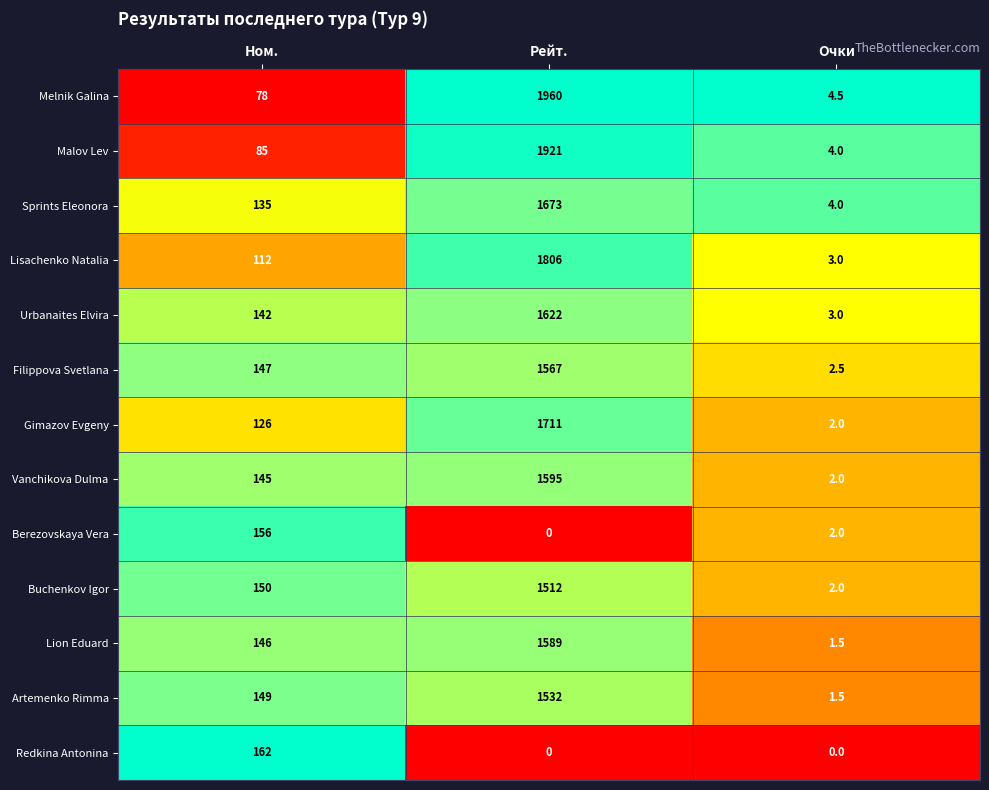

What is the difference between the maximum and minimum values in the Lion Eduard series?

1587.5